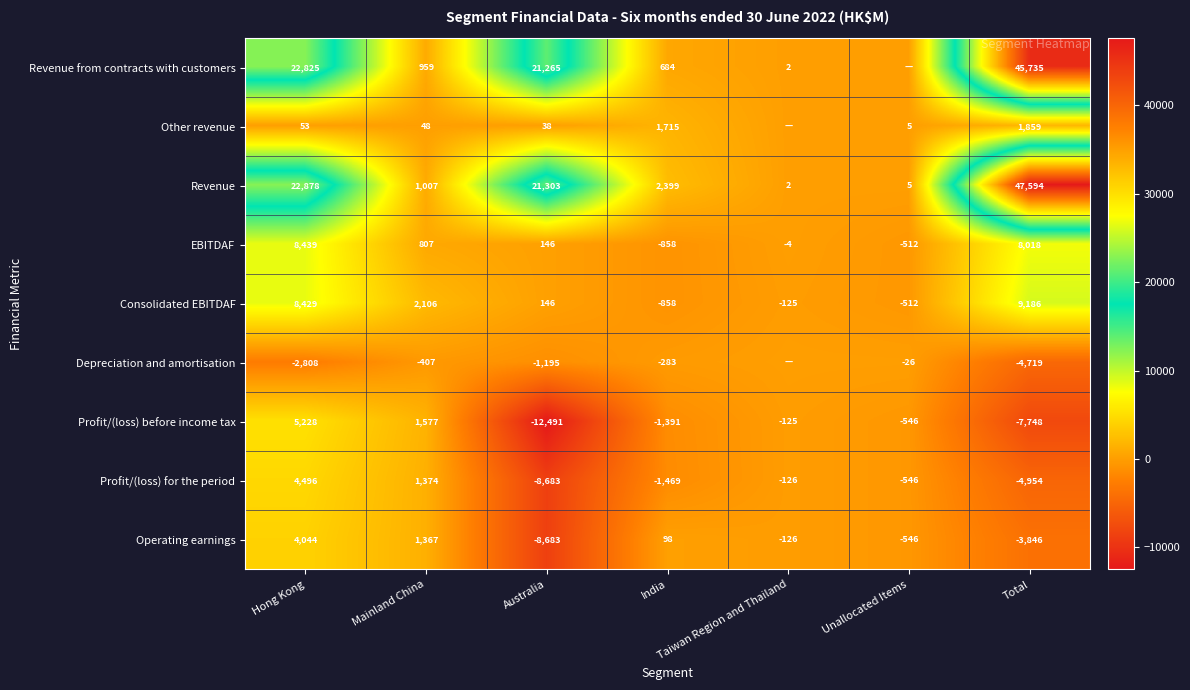

At how many categories does at least one series exceed 24961?

1